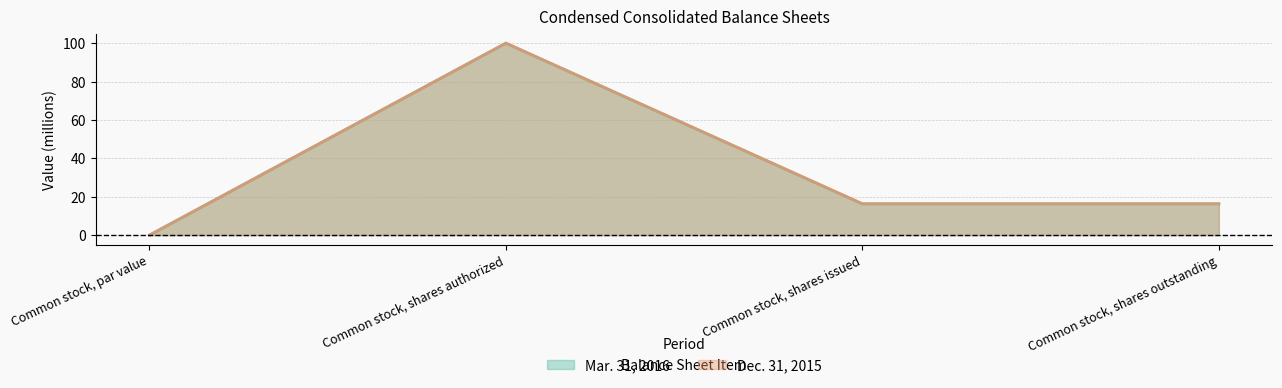

True or false: Mar. 31, 2016 has more than 0 interior local peaks.

True